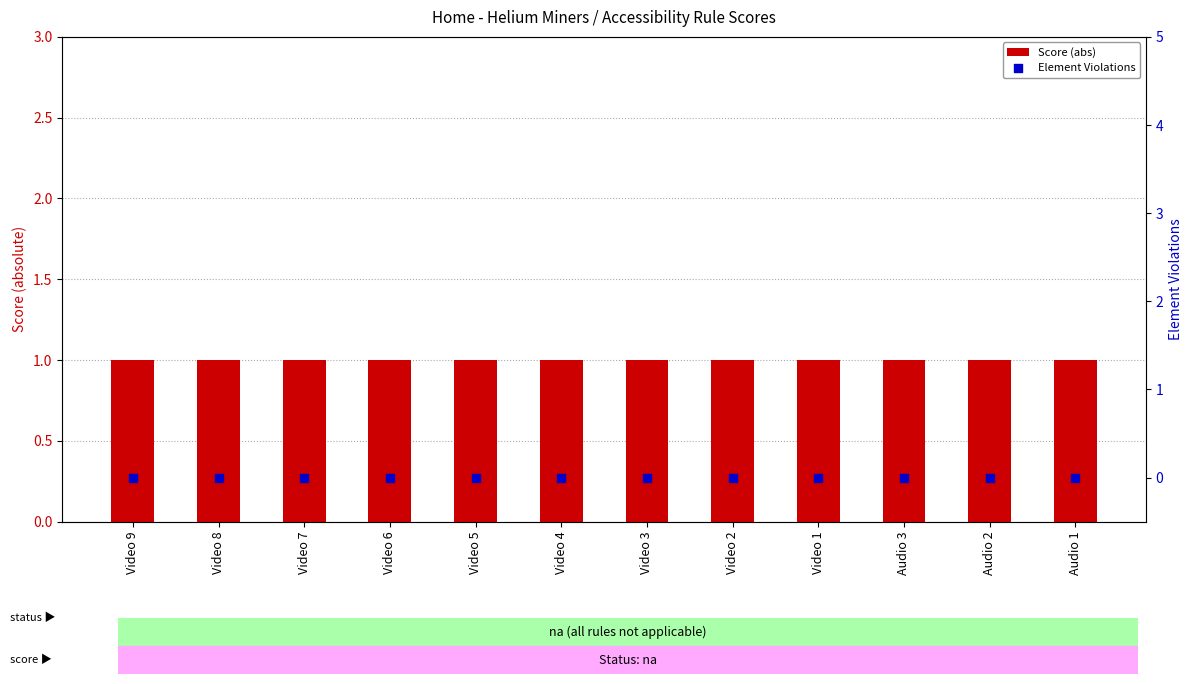

Which series reaches the minimum Y coordinate?

Element Violations